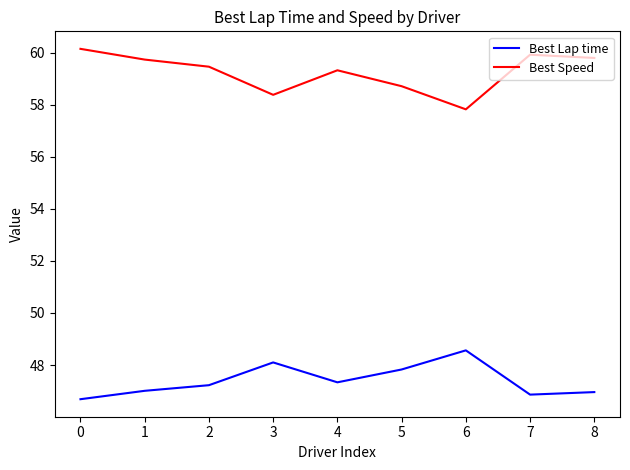

The value of Best Speed at 7 is 22.9. True or false?

False